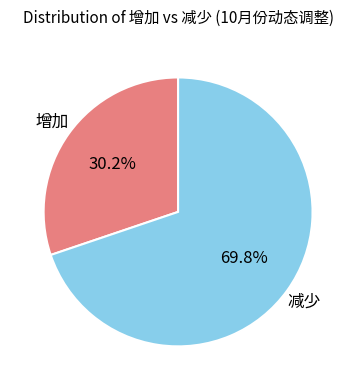

Does any single category account for the majority?

Yes